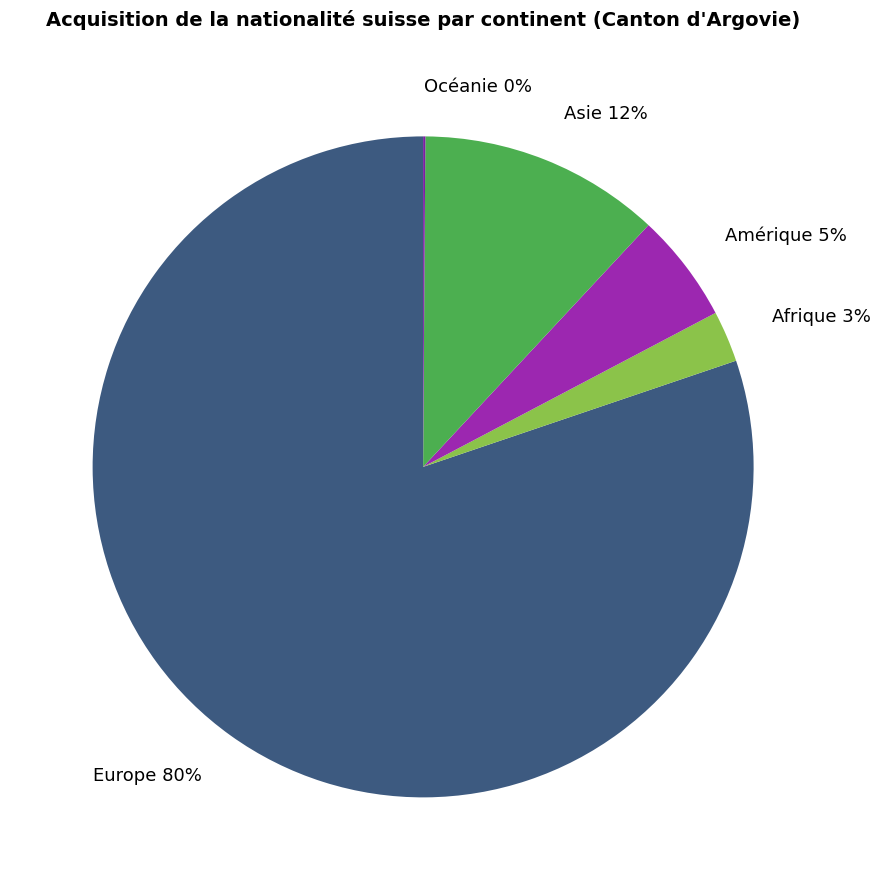

What is the majority slice?

Europe